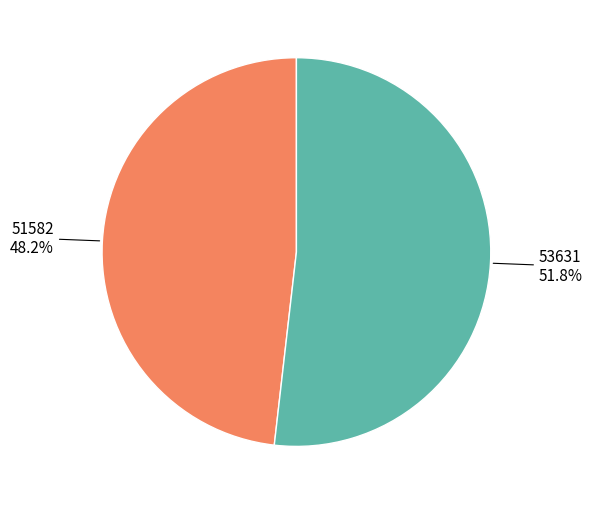

Does any single category account for the majority?

Yes